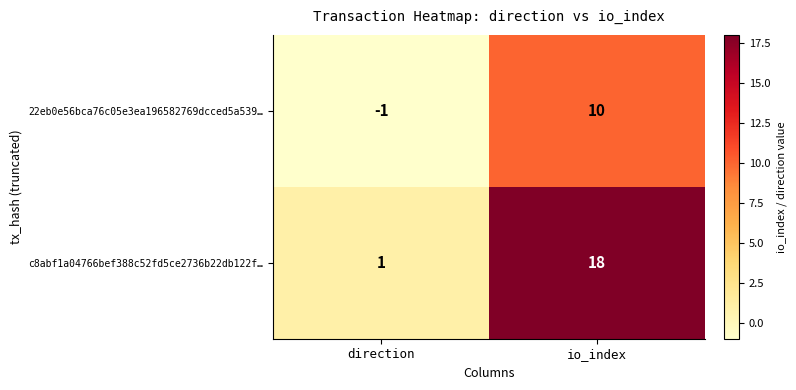

List the series in order of their overall mean, highest first.

c8abf1a04766bef388c52fd5ce2736b22db122f…, 22eb0e56bca76c05e3ea196582769dcced5a539…